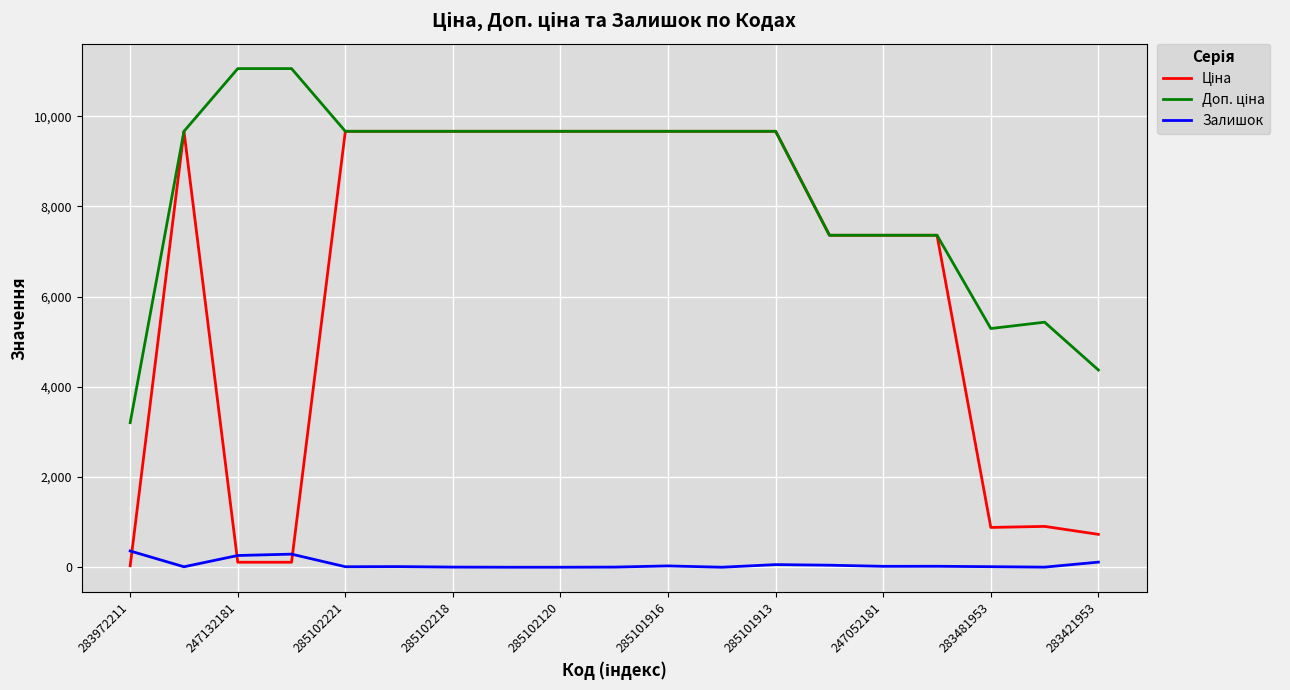

What is the maximum value for Залишок?

360.0